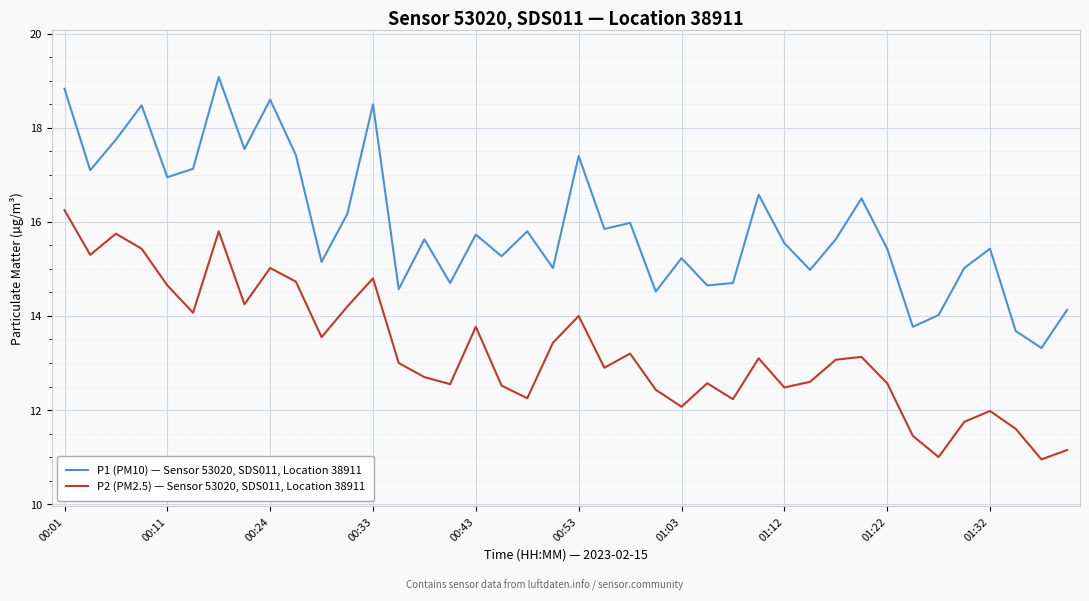

What is the greatest value displayed?

19.1